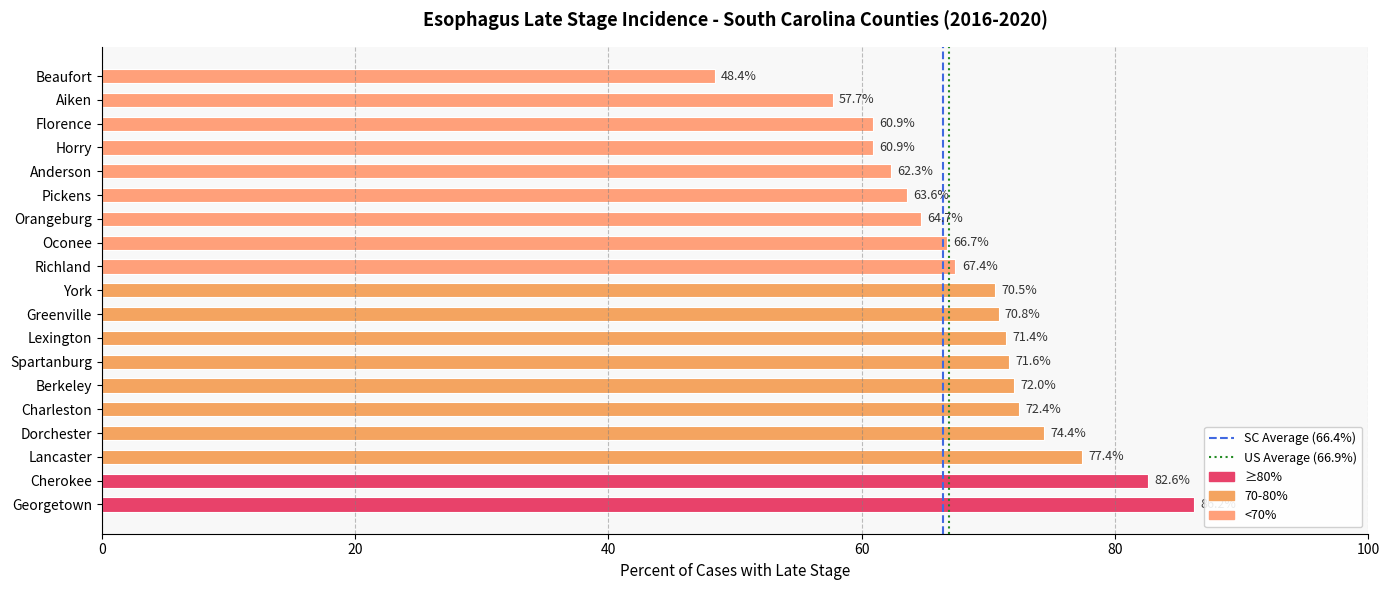

Where is the data nearest to the value 67?

Oconee